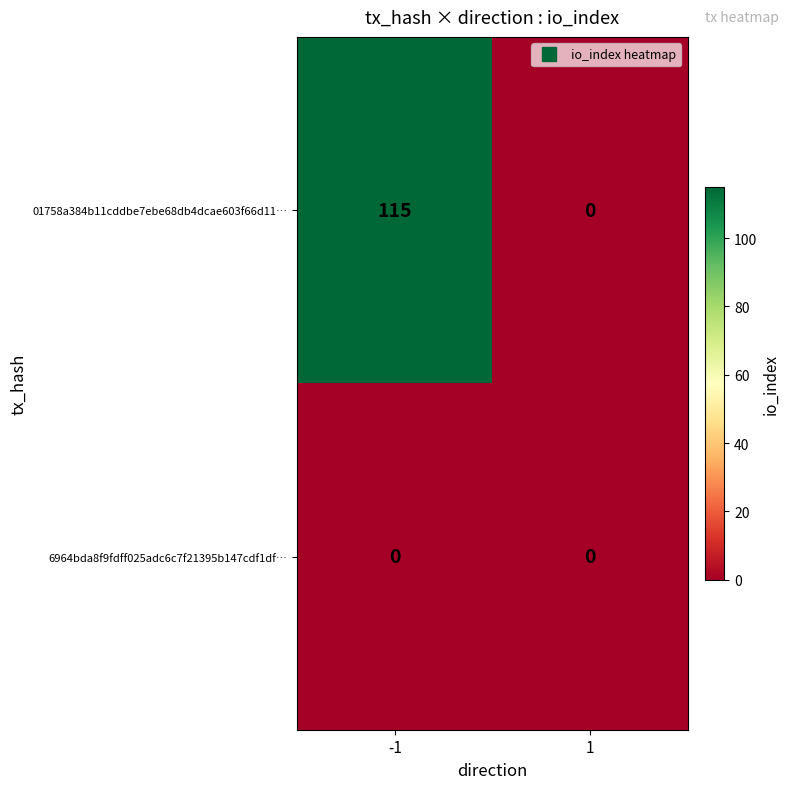

True or false: 01758a384b11cddbe7ebe68db4dcae603f66d11… has a value of 115 at -1.

True